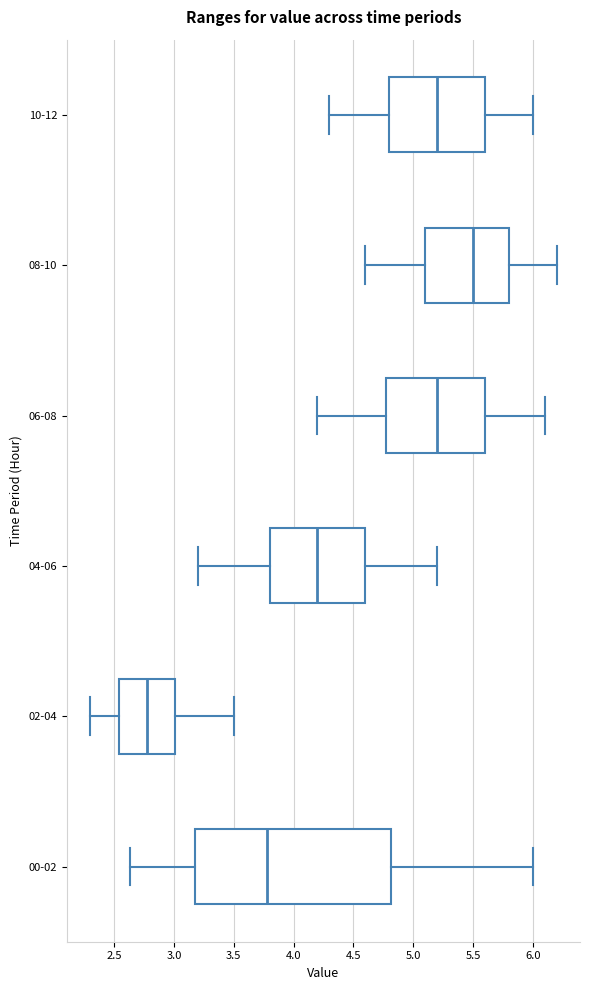

Reading bottom to top, read every box against the x-axis: the position of its median line, the range the box covers, and the ends of its whiskers. The values are not printed on the chart, so give them approximately, as read against the axis.

00-02: median 3.80, box 3.20 to 4.80, whiskers 2.65 to 6.00
02-04: median 2.80, box 2.55 to 3.00, whiskers 2.30 to 3.50
04-06: median 4.20, box 3.80 to 4.60, whiskers 3.20 to 5.20
06-08: median 5.20, box 4.80 to 5.60, whiskers 4.20 to 6.10
08-10: median 5.50, box 5.10 to 5.80, whiskers 4.60 to 6.20
10-12: median 5.20, box 4.80 to 5.60, whiskers 4.30 to 6.00